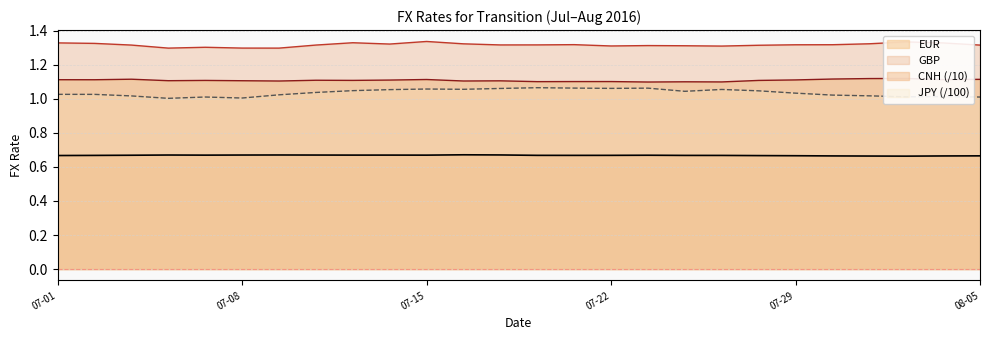

List the series in order of their peak value, highest first.

GBP, EUR, JPY, CNH